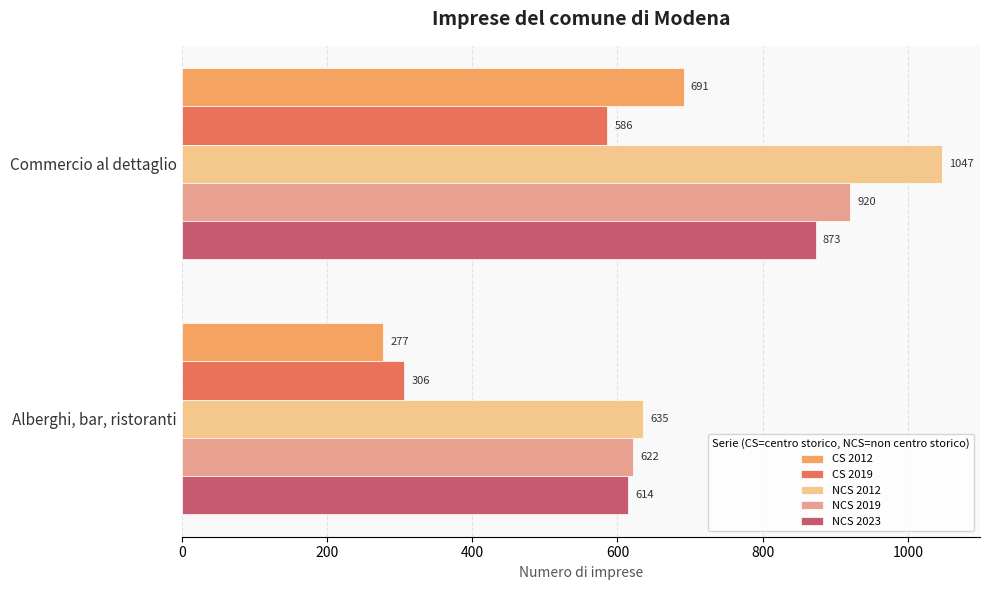

Which series has the largest range (max minus min)?

CS 2012